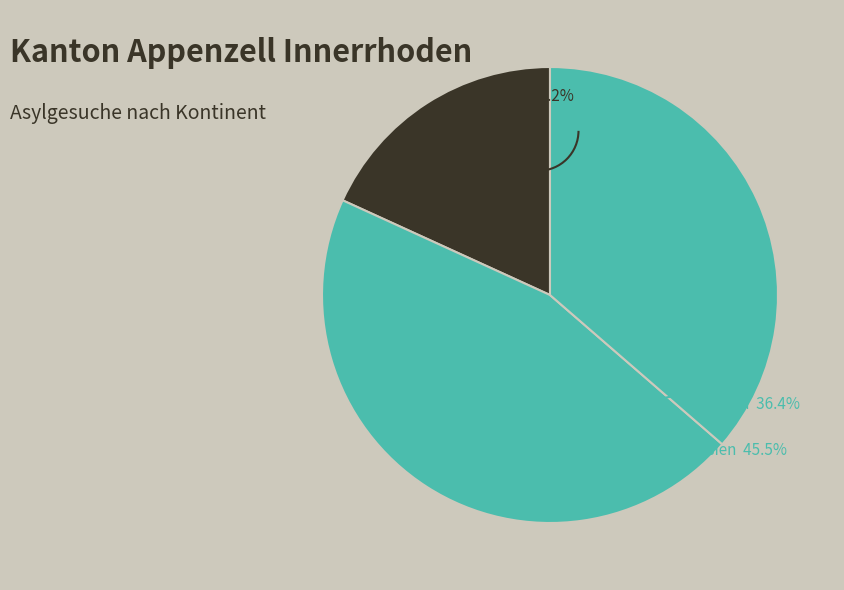

How many slices are in this pie chart?

3